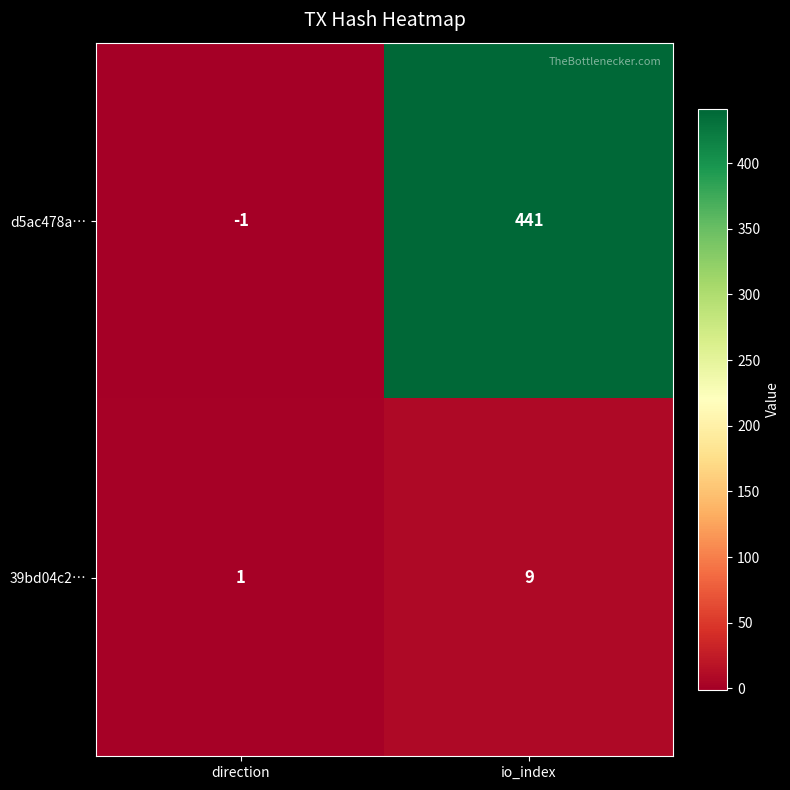

Where is d5ac478a… nearest to the value 220?

direction